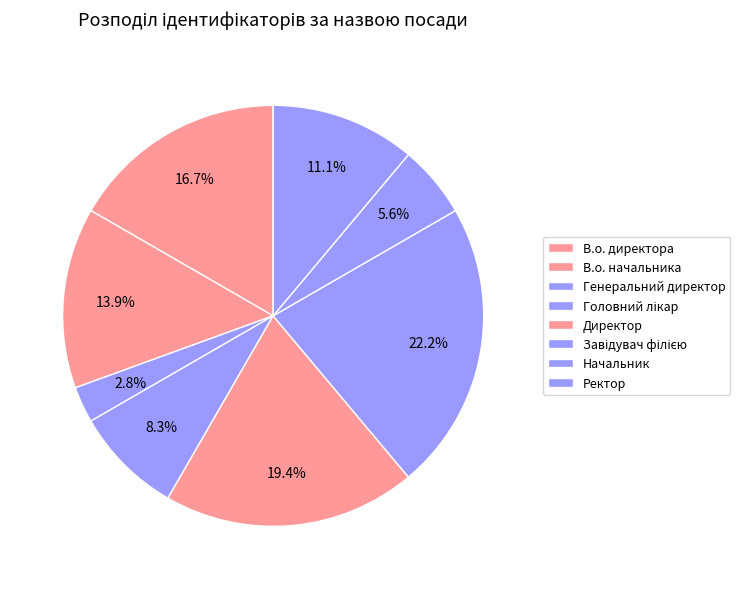

To the nearest percent, what is the difference between the largest and smallest slice percentages?

19%